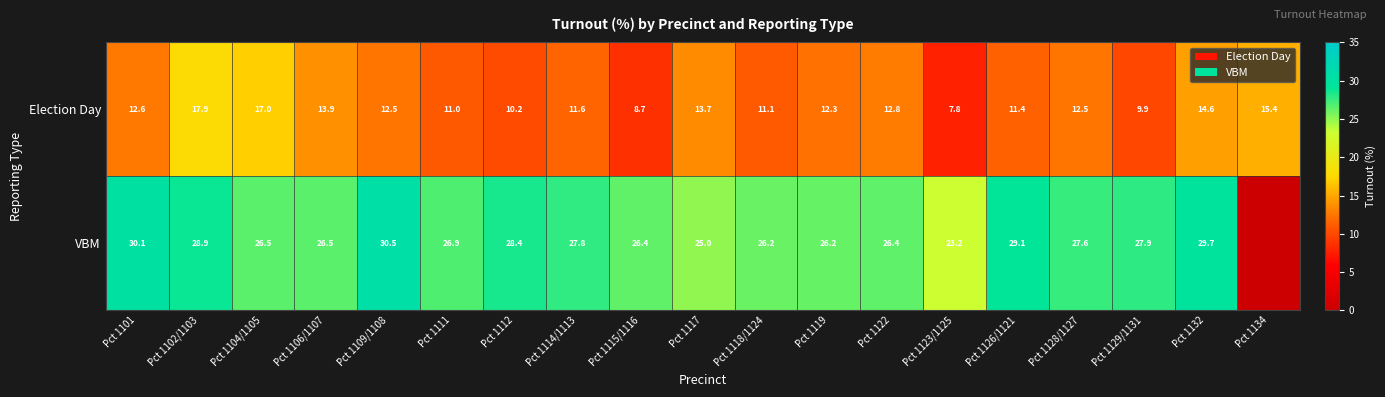

Is the value of VBM at Pct 1123/1125 greater than the value of Election Day at Pct 1119?

Yes